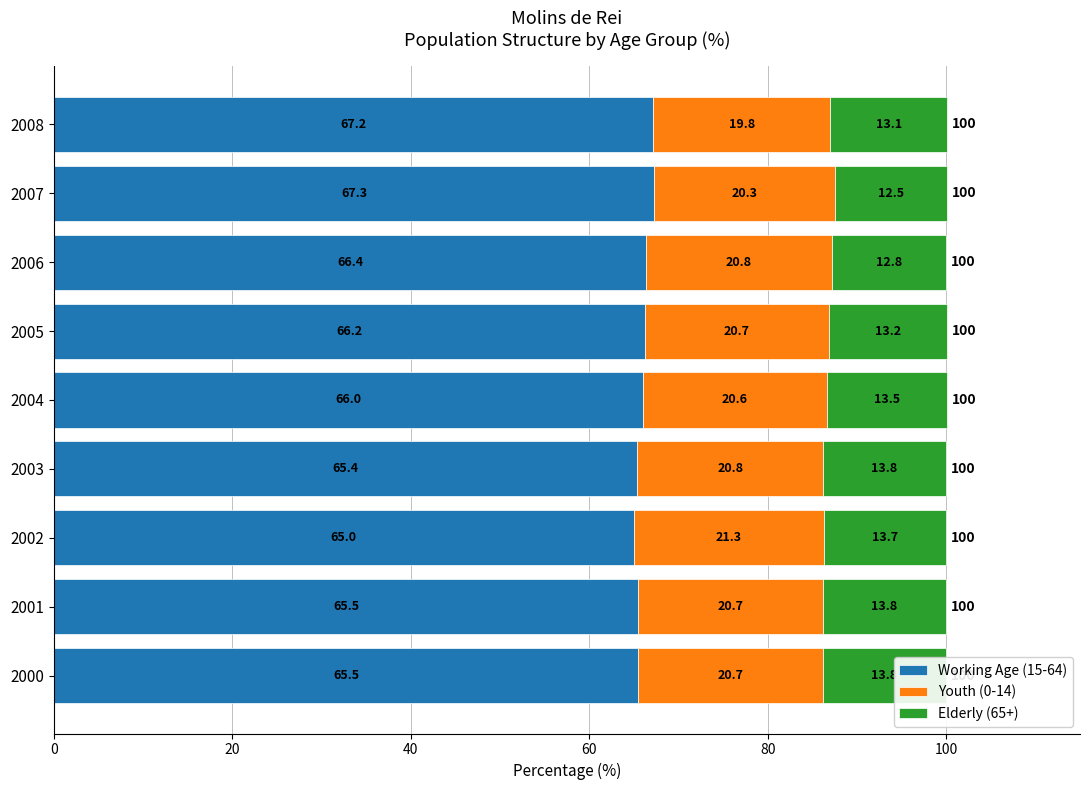

Read the Elderly (65+) value at 2008.

13.1